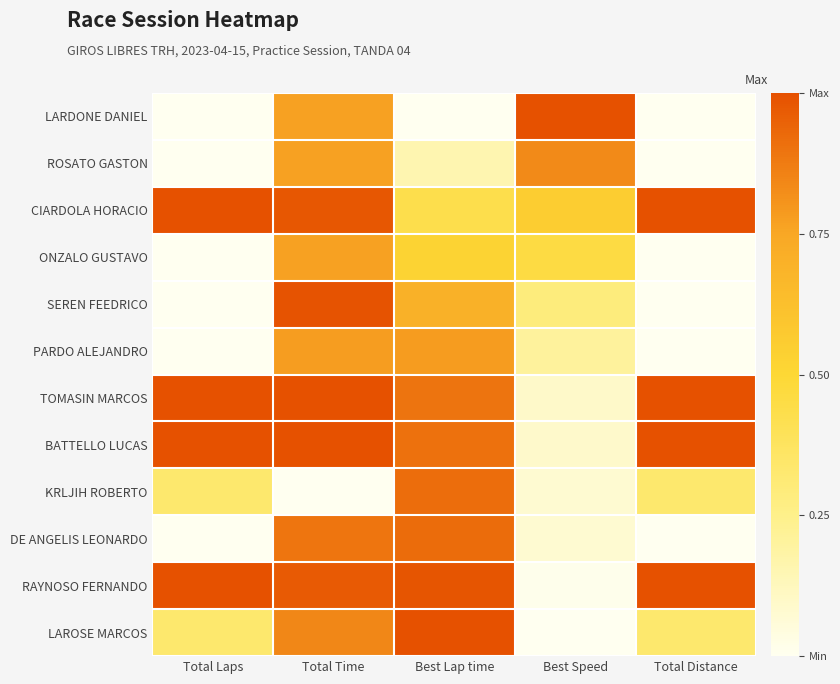

What is the difference between the highest and lowest values at Total Laps?

1.0